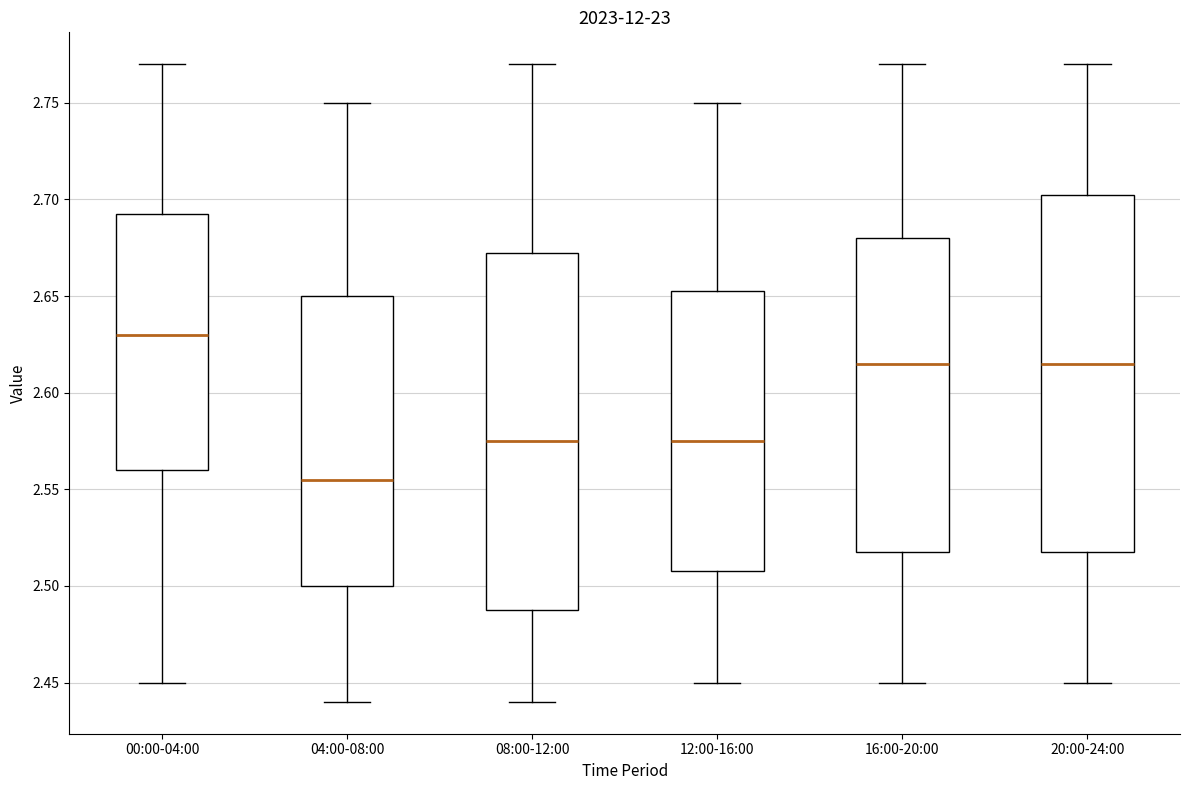

Reading left to right, transcribe this box plot: for each box, give where its median line is, the range the box spans, and where its two whiskers end, as read against the y-axis. The values are not printed on the chart, so give them approximately, as read against the axis.

00:00-04:00: median 2.630, box 2.560 to 2.695, whiskers 2.450 to 2.770
04:00-08:00: median 2.555, box 2.500 to 2.650, whiskers 2.440 to 2.750
08:00-12:00: median 2.575, box 2.490 to 2.675, whiskers 2.440 to 2.770
12:00-16:00: median 2.575, box 2.510 to 2.655, whiskers 2.450 to 2.750
16:00-20:00: median 2.615, box 2.520 to 2.680, whiskers 2.450 to 2.770
20:00-24:00: median 2.615, box 2.520 to 2.705, whiskers 2.450 to 2.770